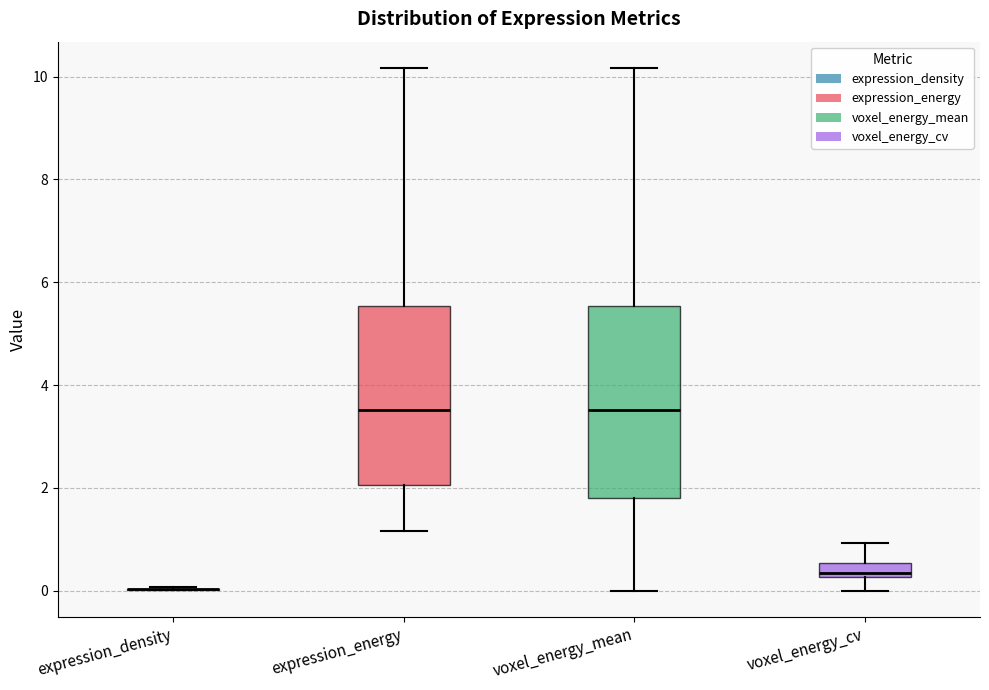

Which box is the tallest, from its lower edge to its upper edge?

voxel_energy_mean